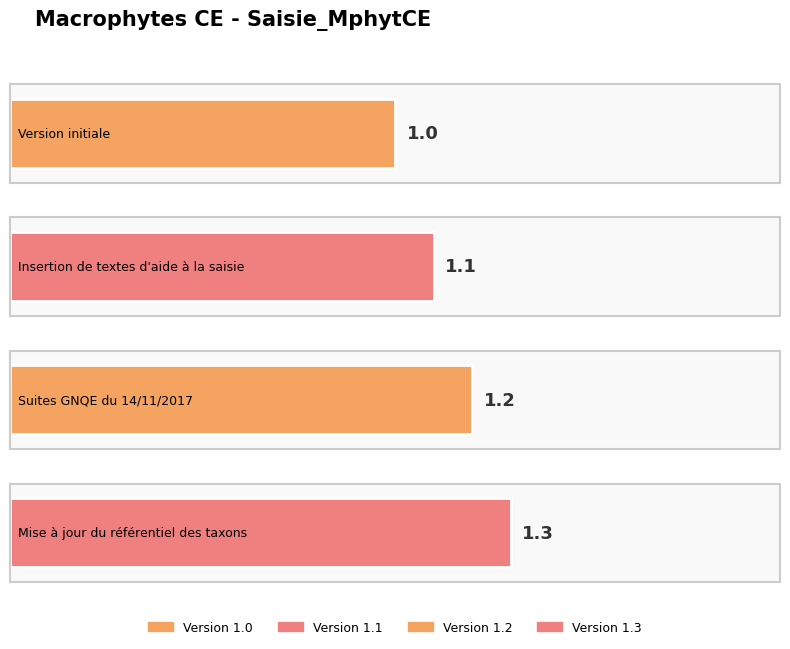

Approximately how many times larger is the value at Mise à jour du référentiel des taxons compared to Version initiale?

1.3